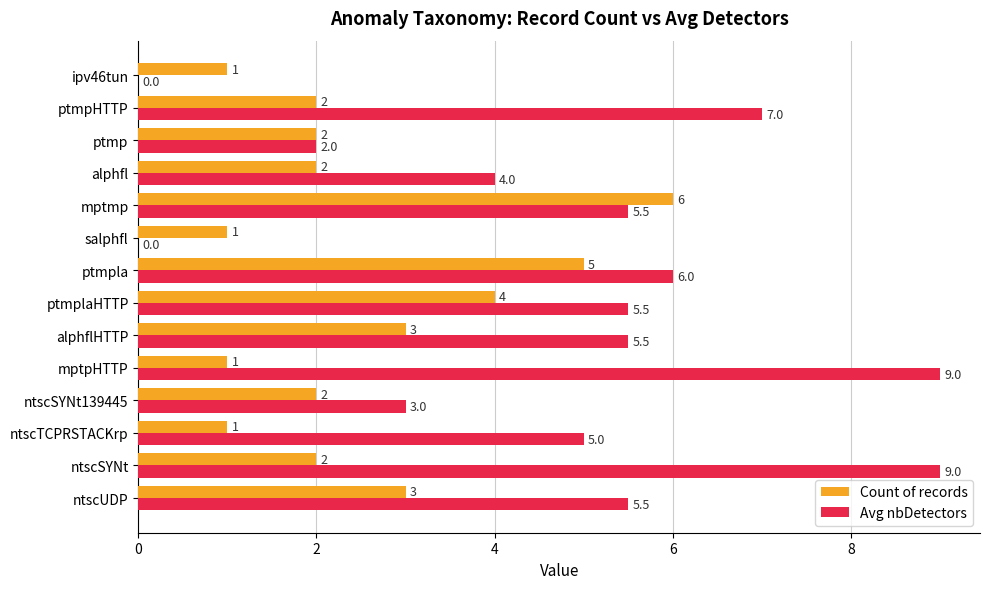

What is the total value across all series at mptpHTTP?

10.0